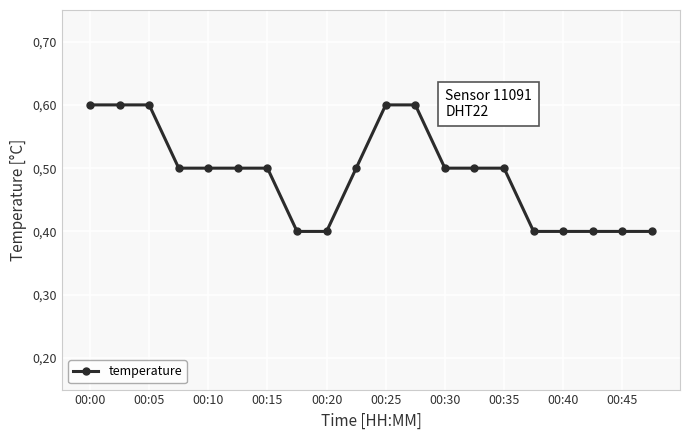

Is this an area chart (filled region under the line)?

No